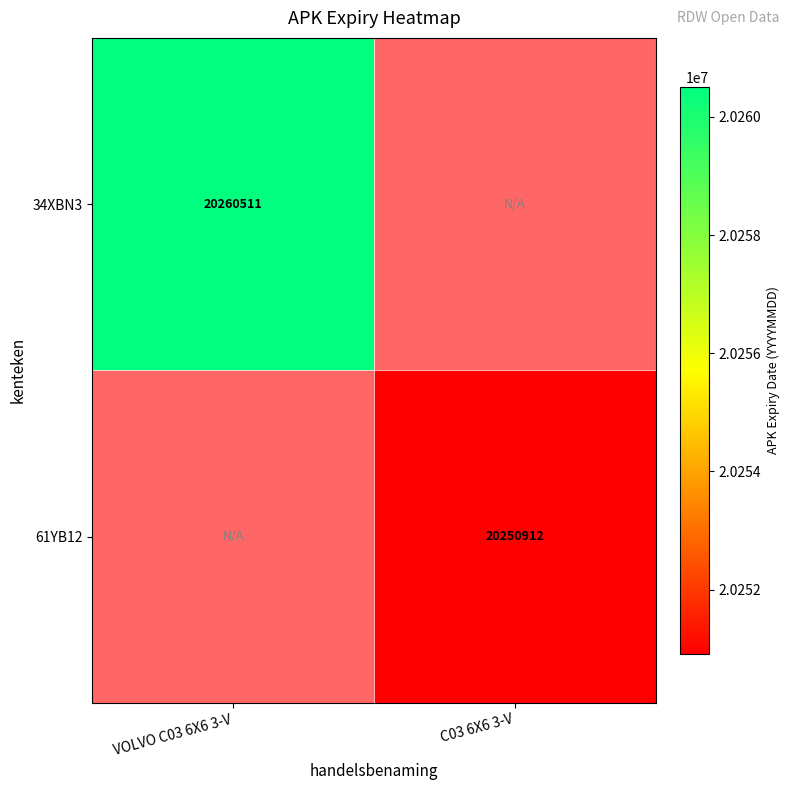

The 34XBN3 series shows 5795195.3 at VOLVO C03 6X6 3-V. True or false?

False